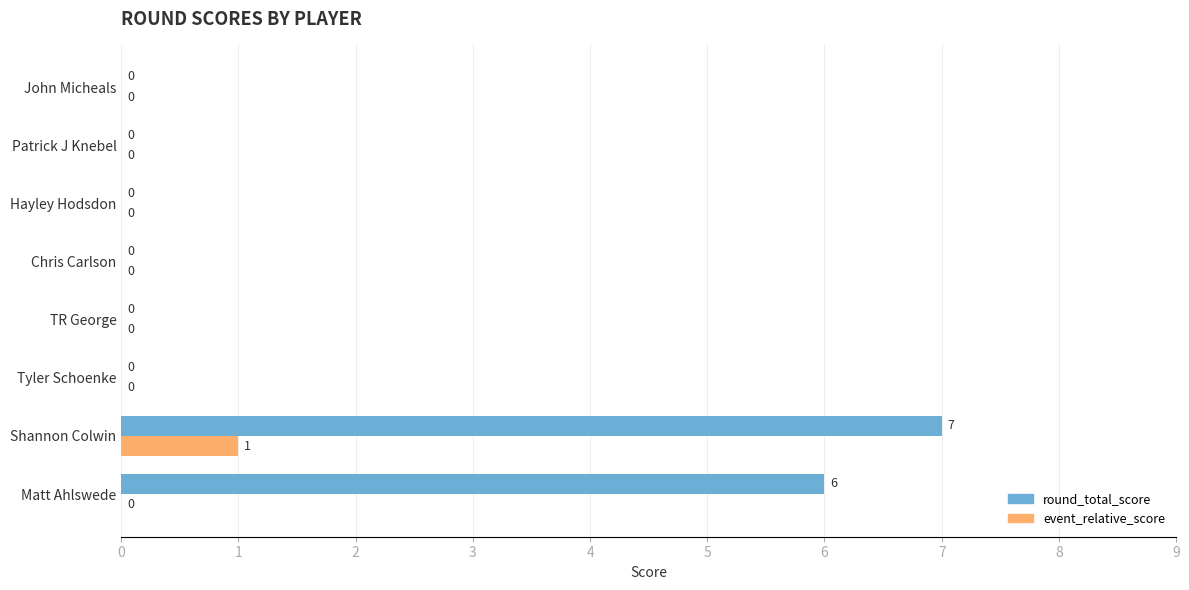

Between Matt Ahlswede and John Micheals, which series saw the biggest shift?

round_total_score